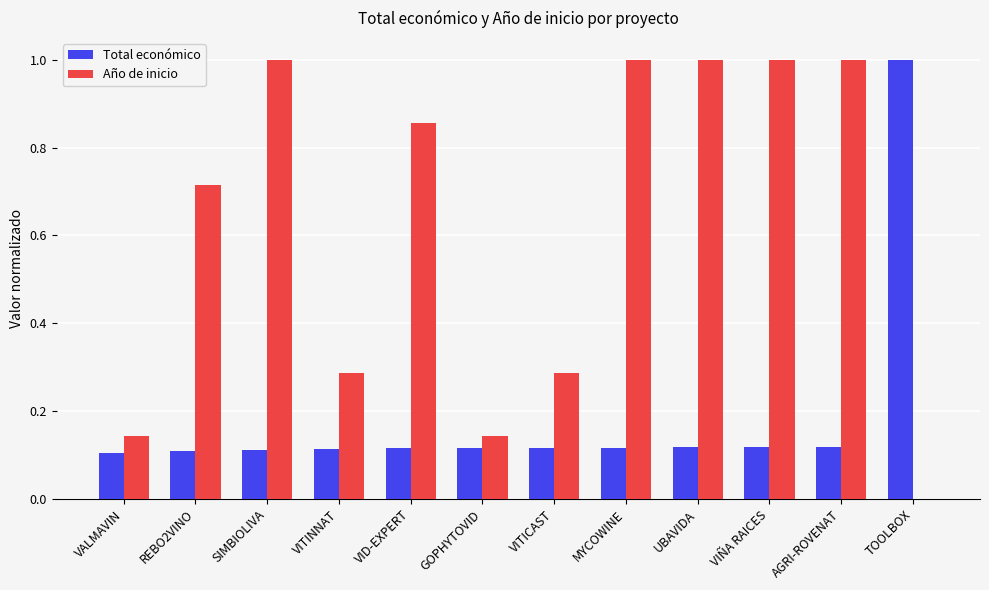

Are the bars grouped side by side (vs. stacked)?

Yes